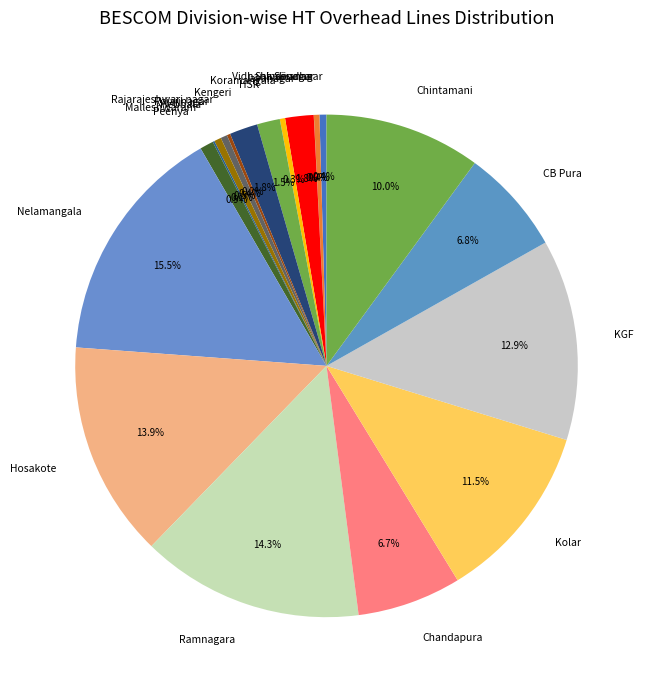

What percentage is NOT represented by Ramnagara?

85.7%